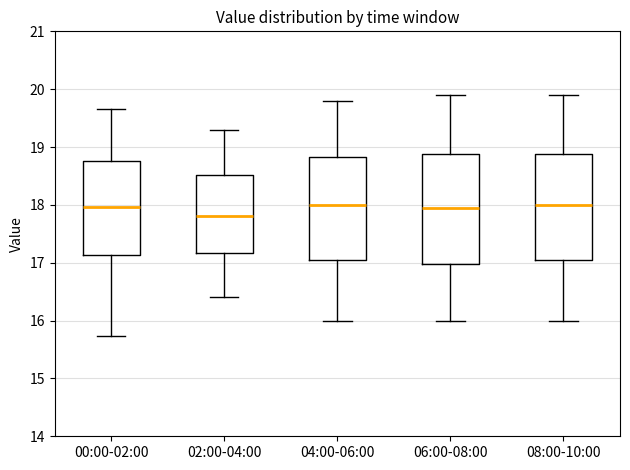

Reading left to right, transcribe this box plot: for each box, give where its median line is, the range the box spans, and where its two whiskers end, as read against the y-axis. The values are not printed on the chart, so give them approximately, as read against the axis.

00:00-02:00: median 18.0, box 17.1 to 18.8, whiskers 15.7 to 19.7
02:00-04:00: median 17.8, box 17.2 to 18.5, whiskers 16.4 to 19.3
04:00-06:00: median 18.0, box 17.1 to 18.8, whiskers 16.0 to 19.8
06:00-08:00: median 18.0, box 17.0 to 18.9, whiskers 16.0 to 19.9
08:00-10:00: median 18.0, box 17.1 to 18.9, whiskers 16.0 to 19.9